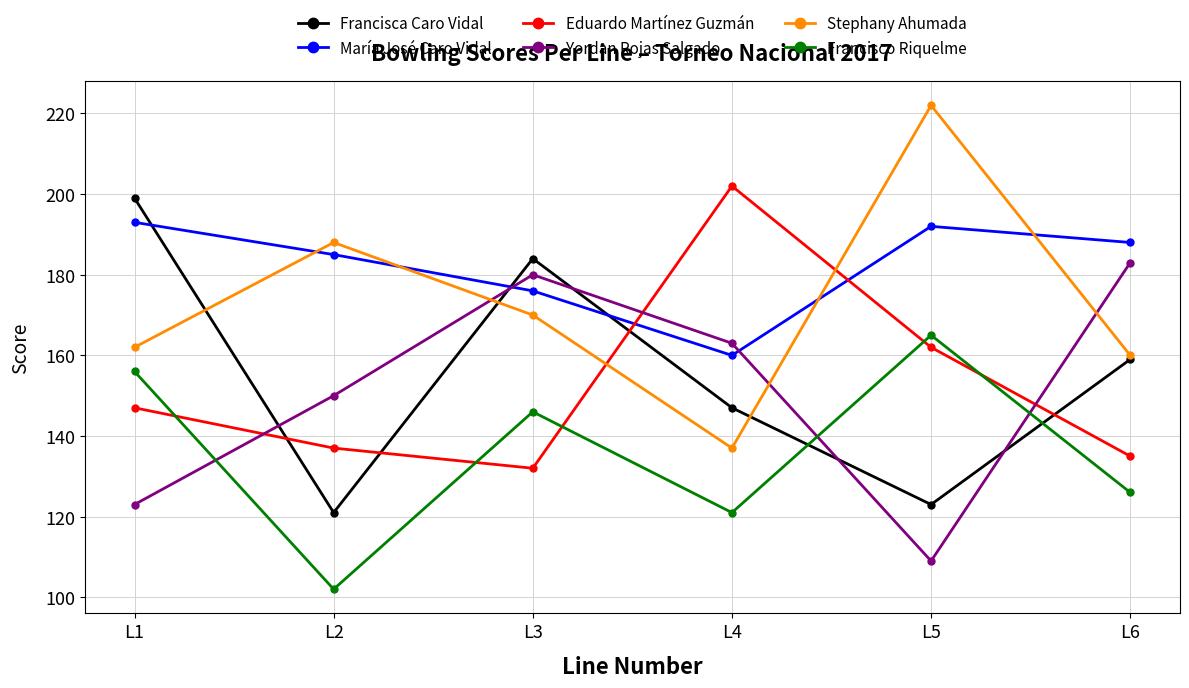

Reading right to left, extract all data points from this chart.

Francisca Caro Vidal: L6=159	L5=123	L4=147	L3=184	L2=121	L1=199
María José Caro Vidal: L6=188	L5=192	L4=160	L3=176	L2=185	L1=193
Eduardo Martínez Guzmán: L6=135	L5=162	L4=202	L3=132	L2=137	L1=147
Yordan Rojas Salgado: L6=183	L5=109	L4=163	L3=180	L2=150	L1=123
Stephany Ahumada: L6=160	L5=222	L4=137	L3=170	L2=188	L1=162
Francisco Riquelme: L6=126	L5=165	L4=121	L3=146	L2=102	L1=156